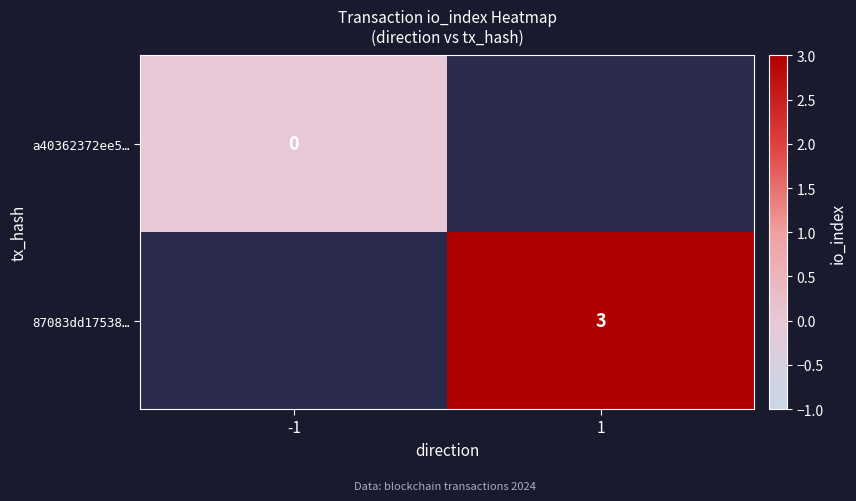

Which has a higher value, -1 or 1?

1